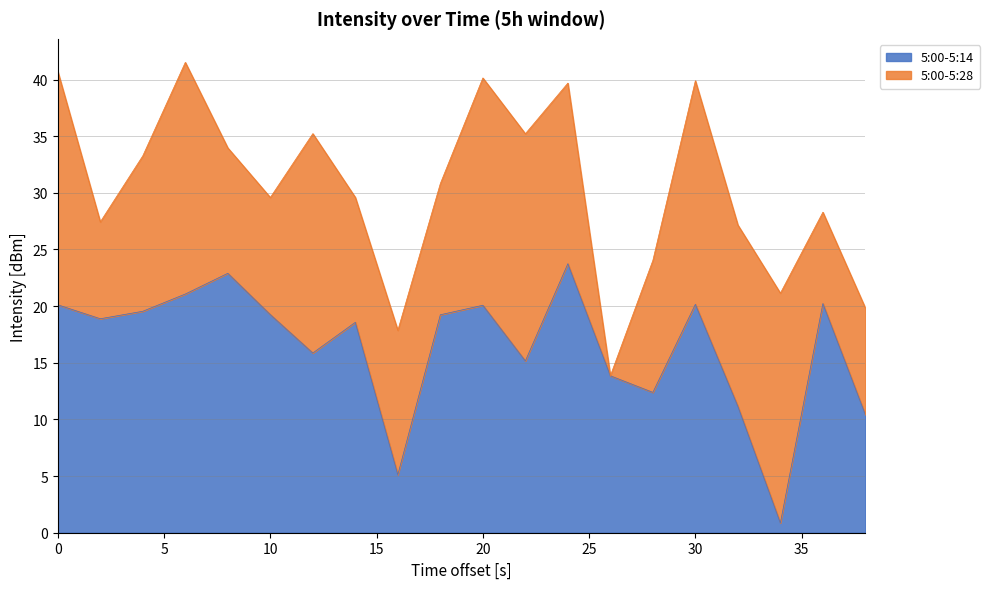

How many points are higher than both their immediate neighbors (excluding endpoints)?

6